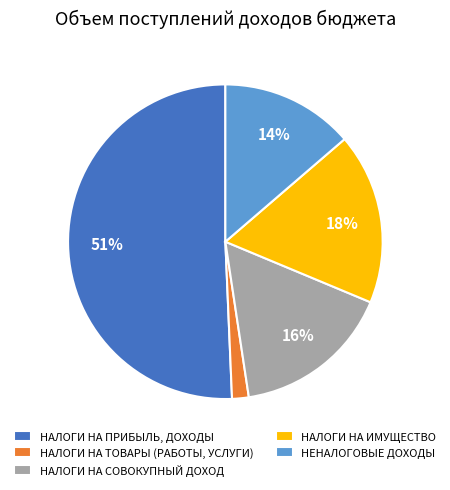

True or false: НЕНАЛОГОВЫЕ ДОХОДЫ accounts for 14% of the total.

True